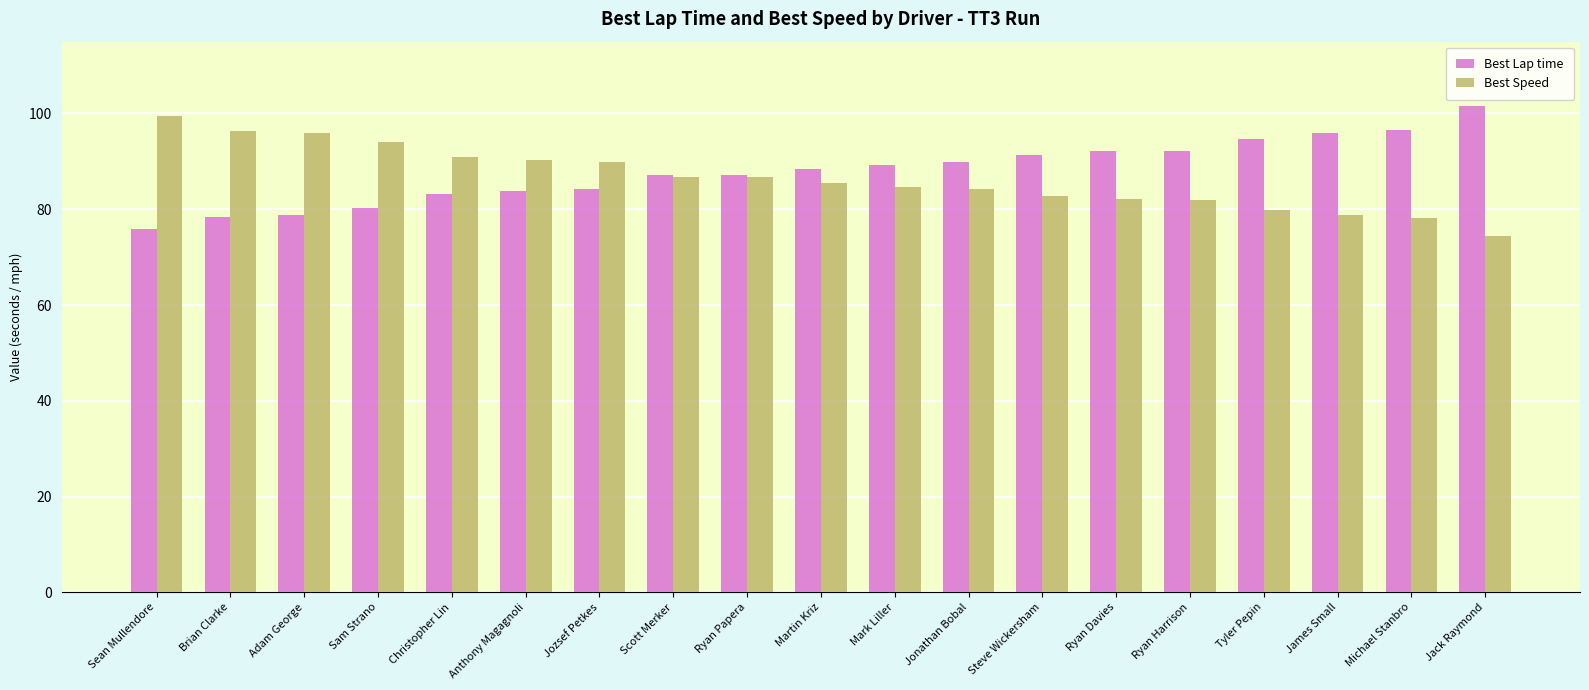

How many bars are there in each group?

2